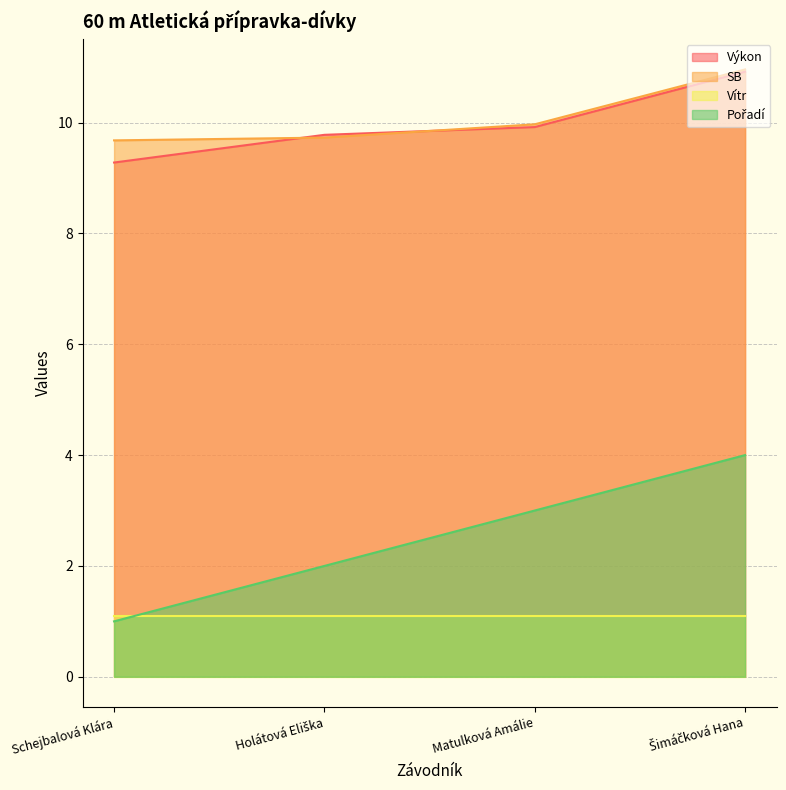

True or false: Výkon has more than 1 points higher than both neighbors.

False